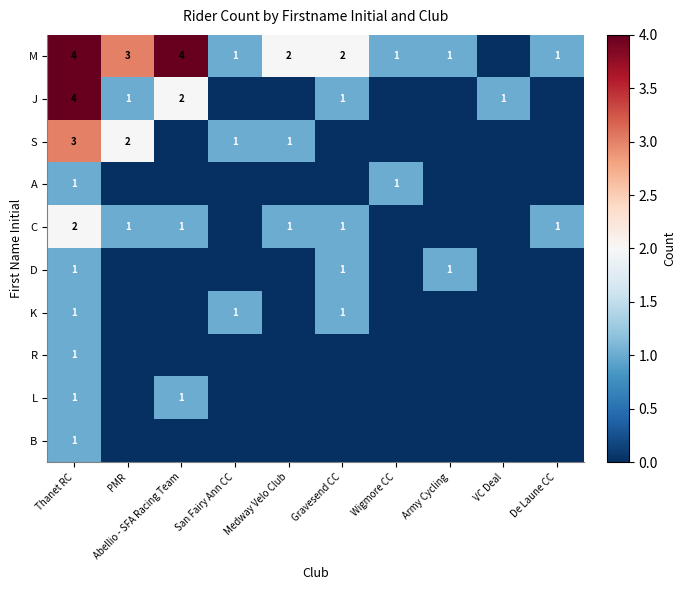

Between Abellio - SFA Racing Team and VC Deal, which is larger?

Abellio - SFA Racing Team